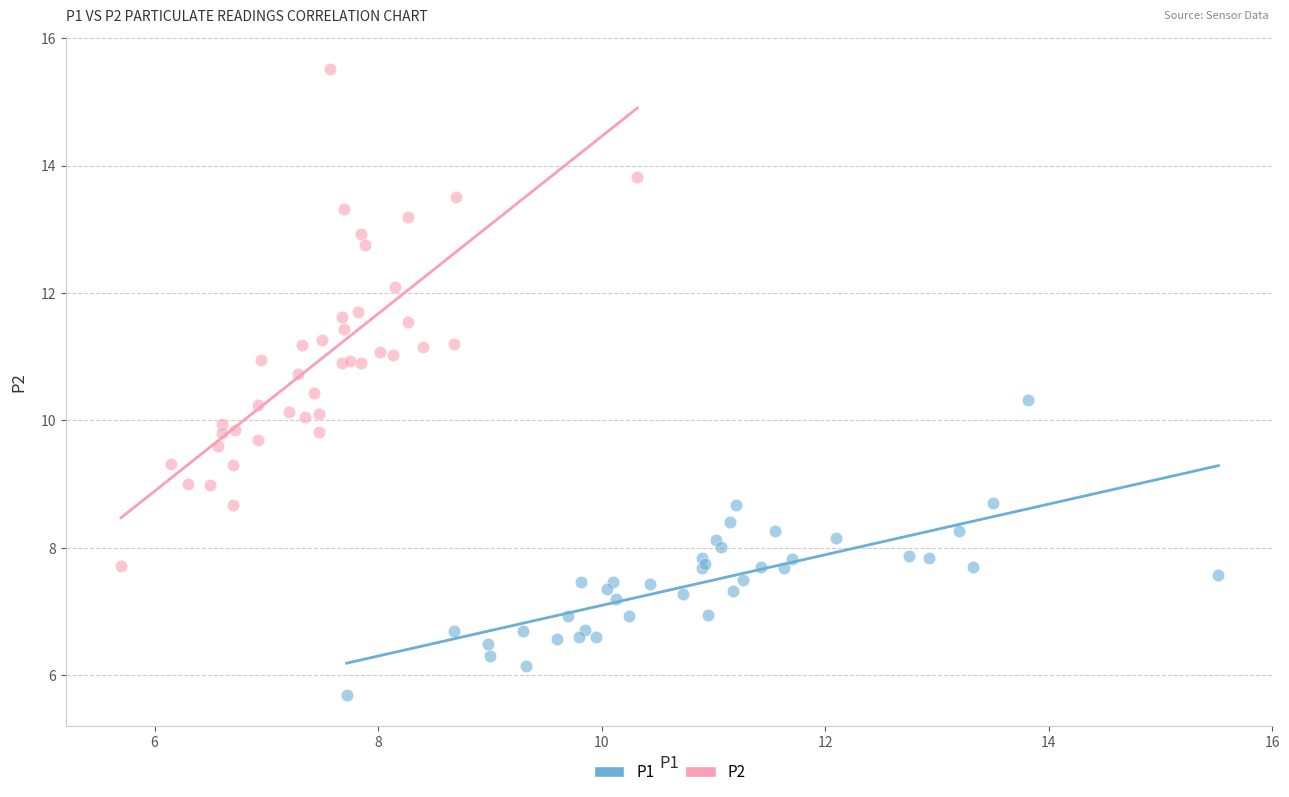

Which series reaches the maximum Y coordinate?

P2